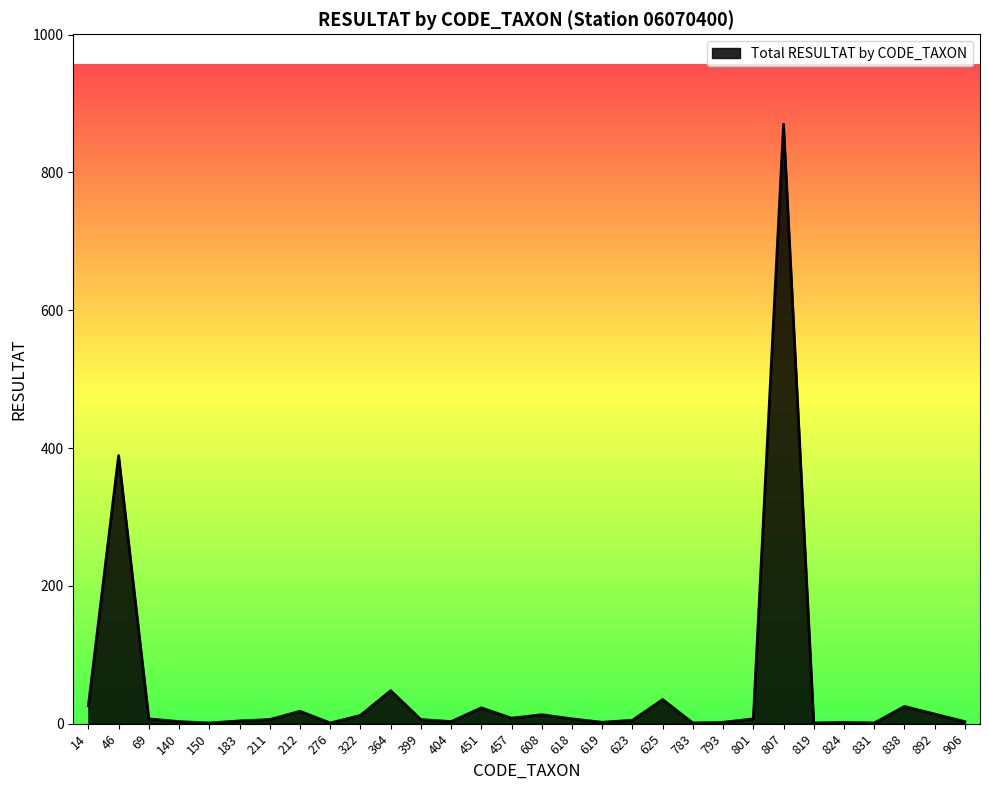

What is the sum of all values?

1543